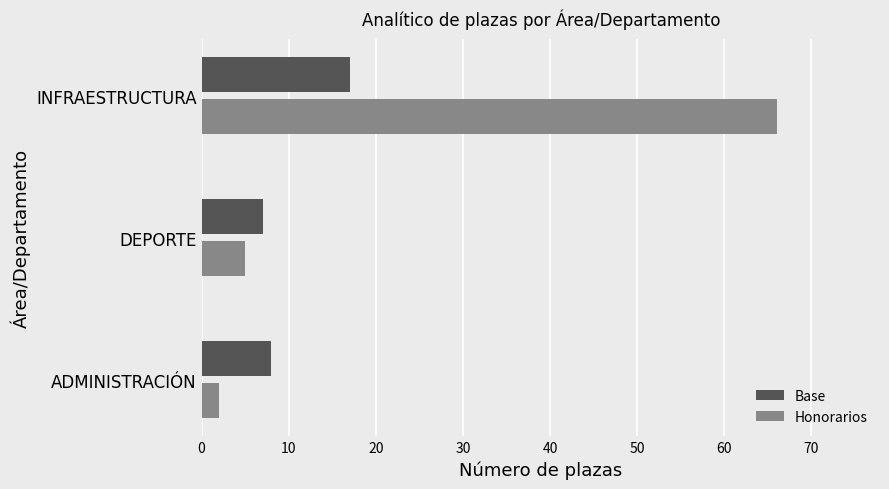

How many data points in Honorarios are less than 5?

1